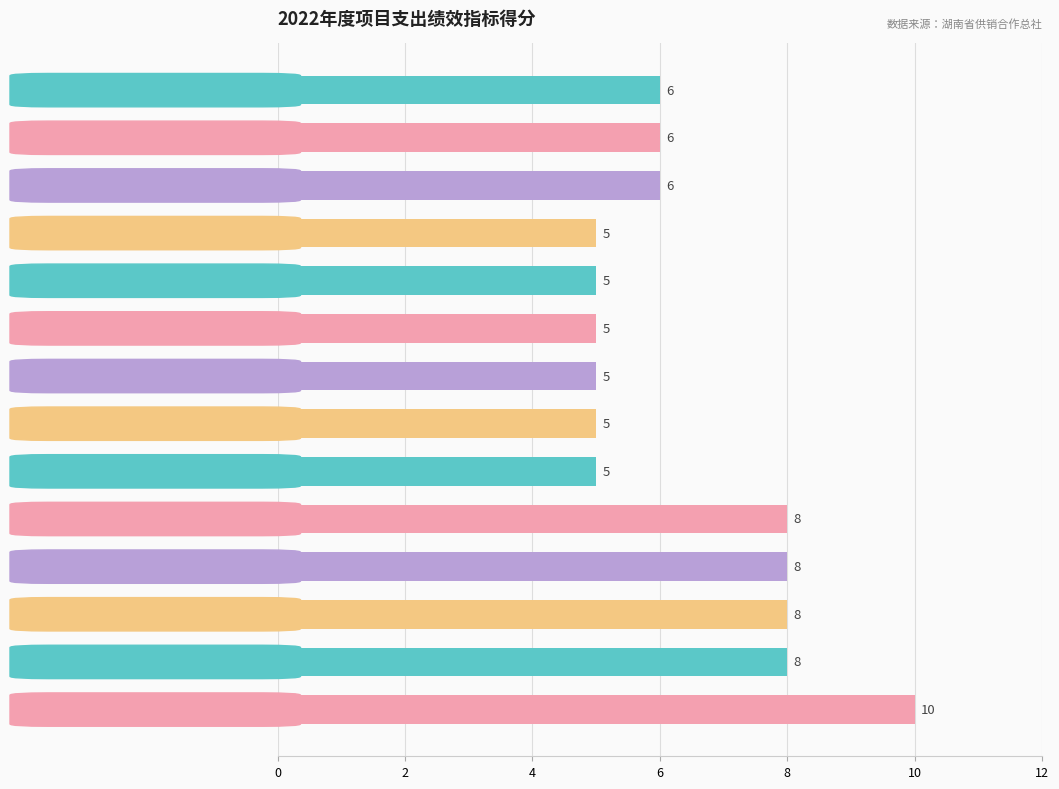

What is the change in value from 设备使用年限 to 采购程序合规率?

-3